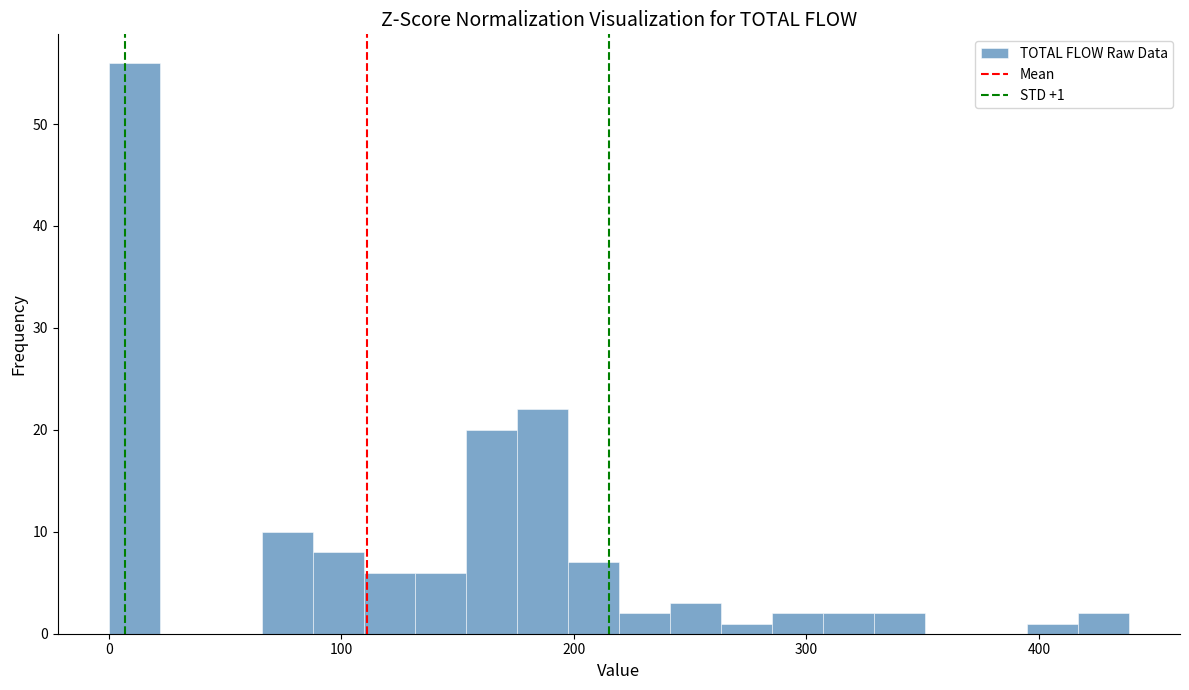

Read against the x-axis, roughly where is the centre of the tallest bar?

10